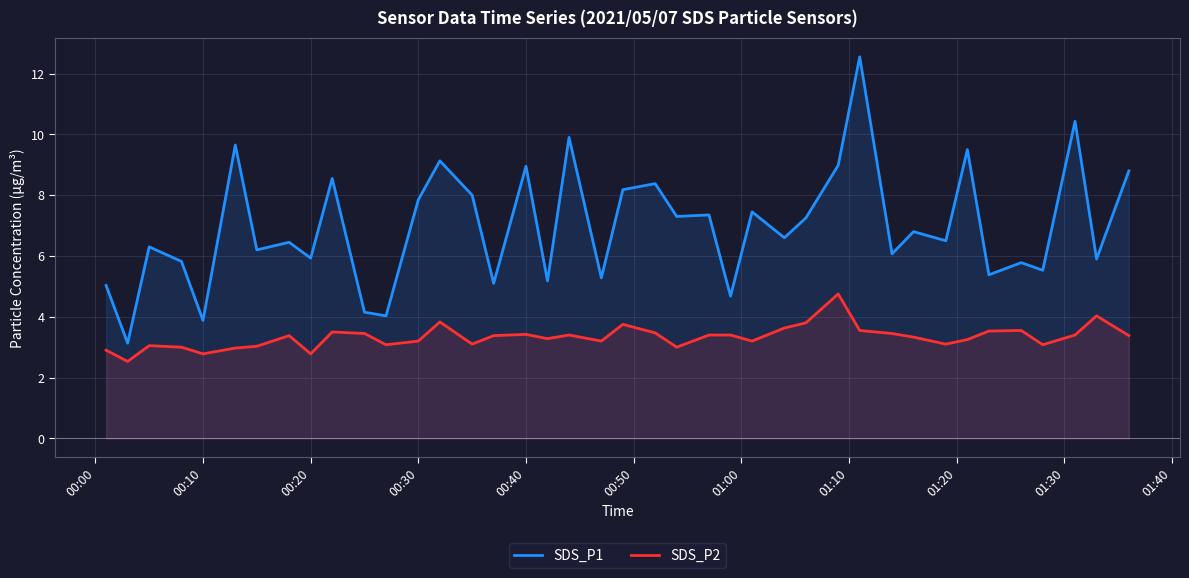

What is the difference between the second highest and minimum values in the SDS_P1 series?

7.3